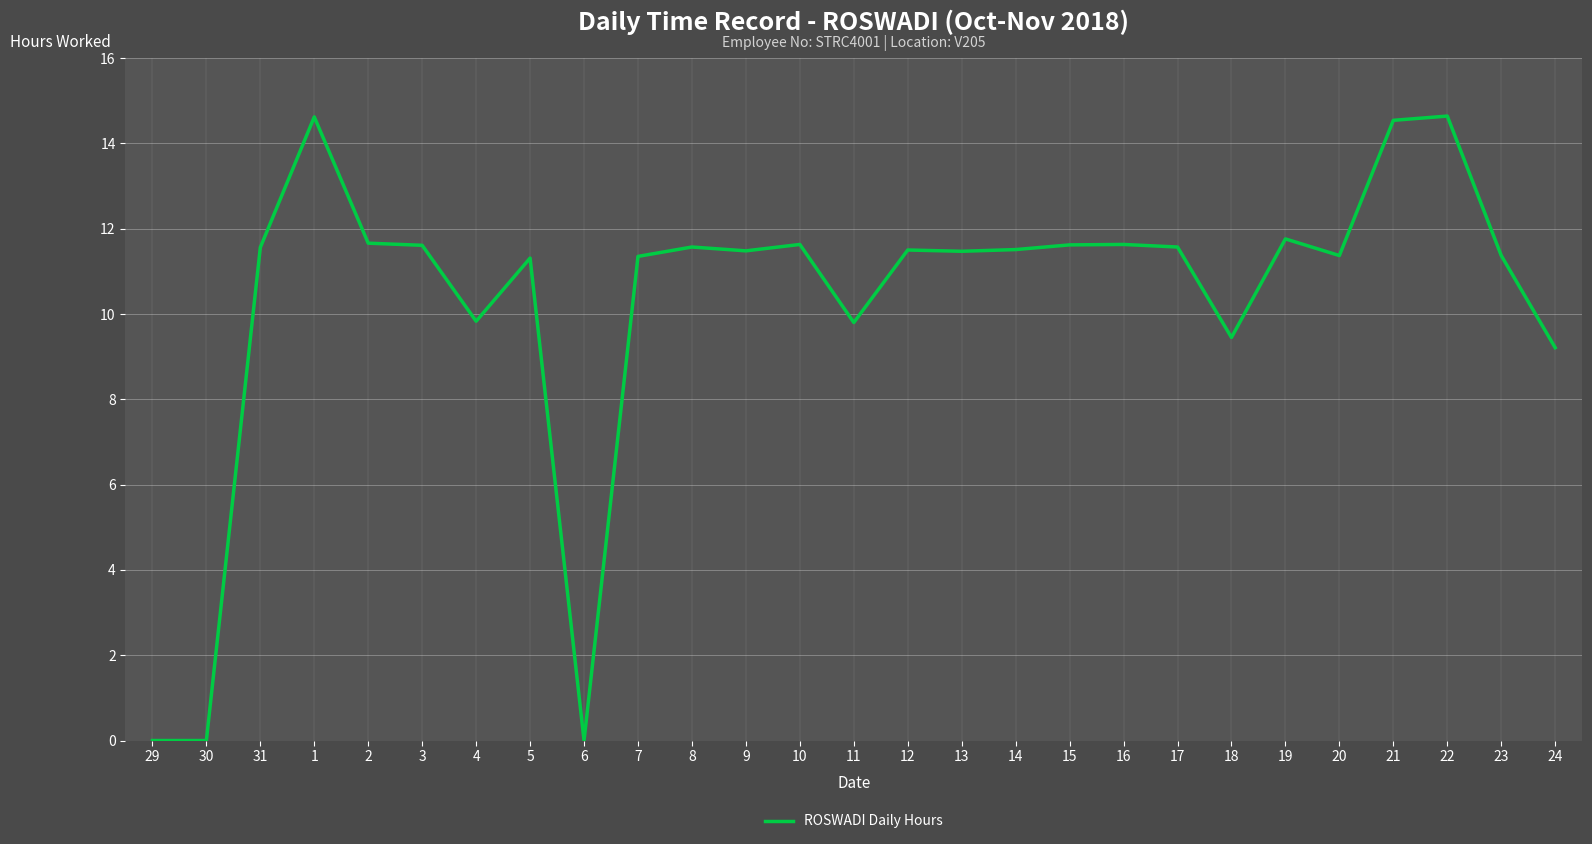

What is the maximum value shown in the chart?

14.6